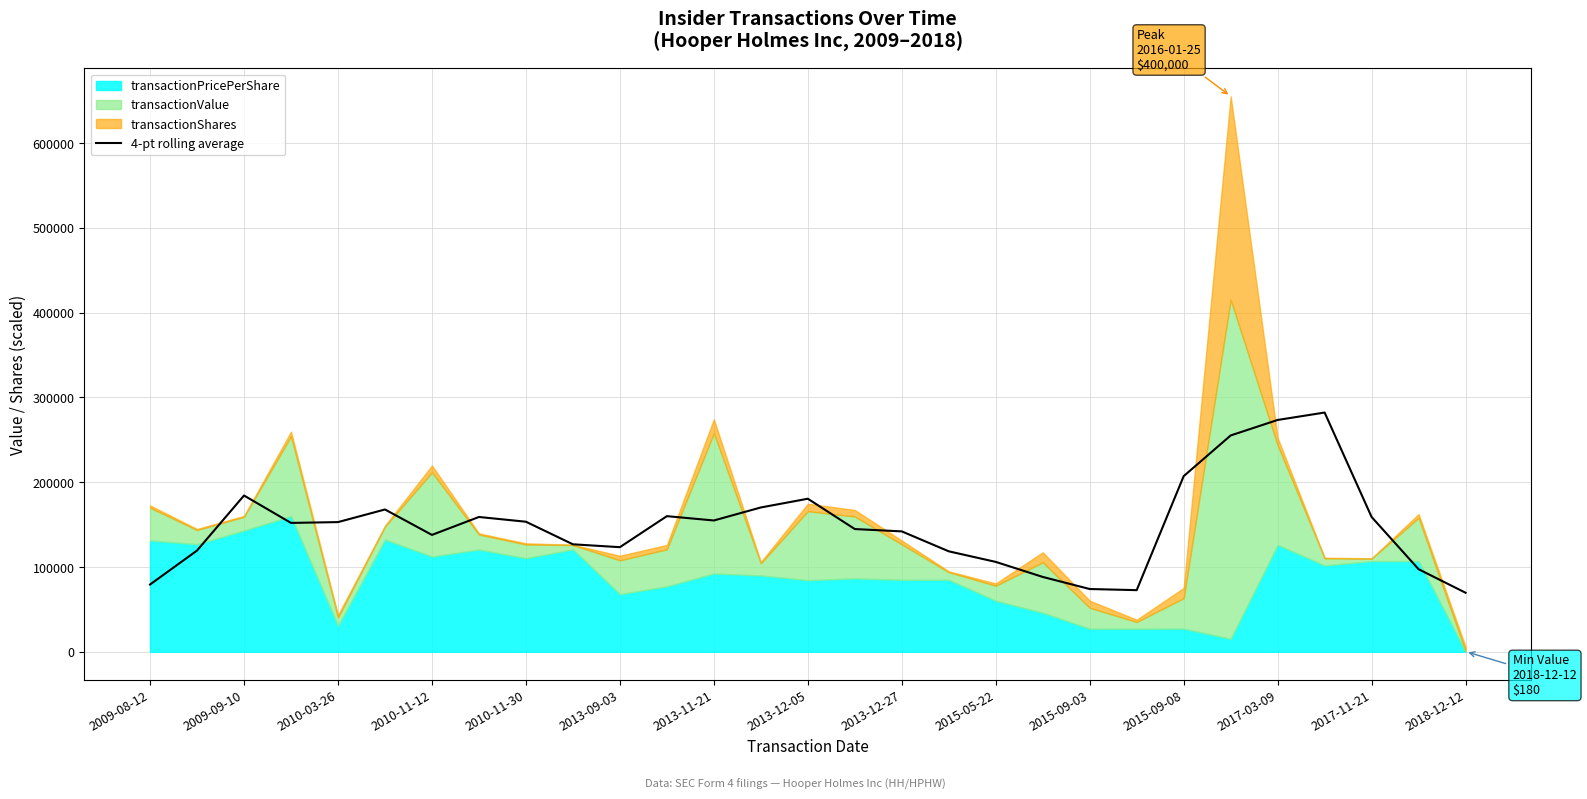

What is the minimum value for 4-pt rolling average?

69669.3